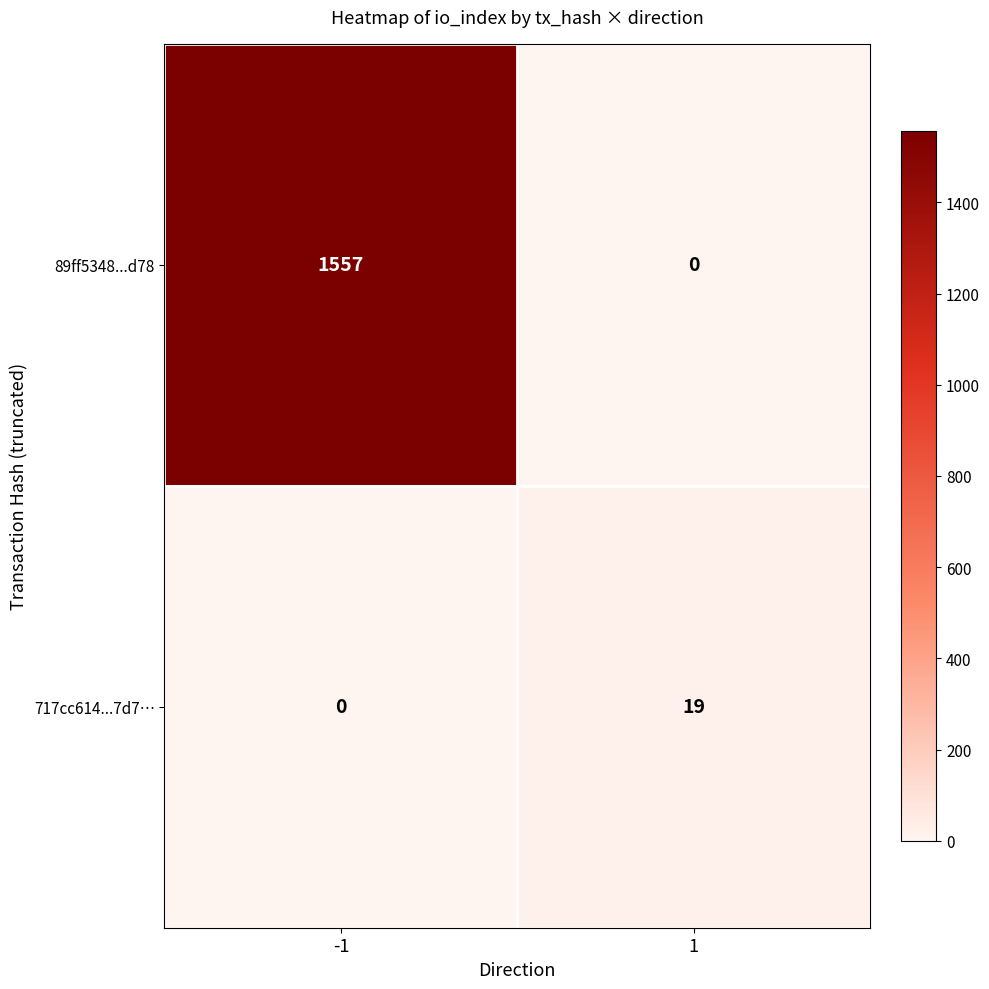

What is the total value across all series at -1?

1557